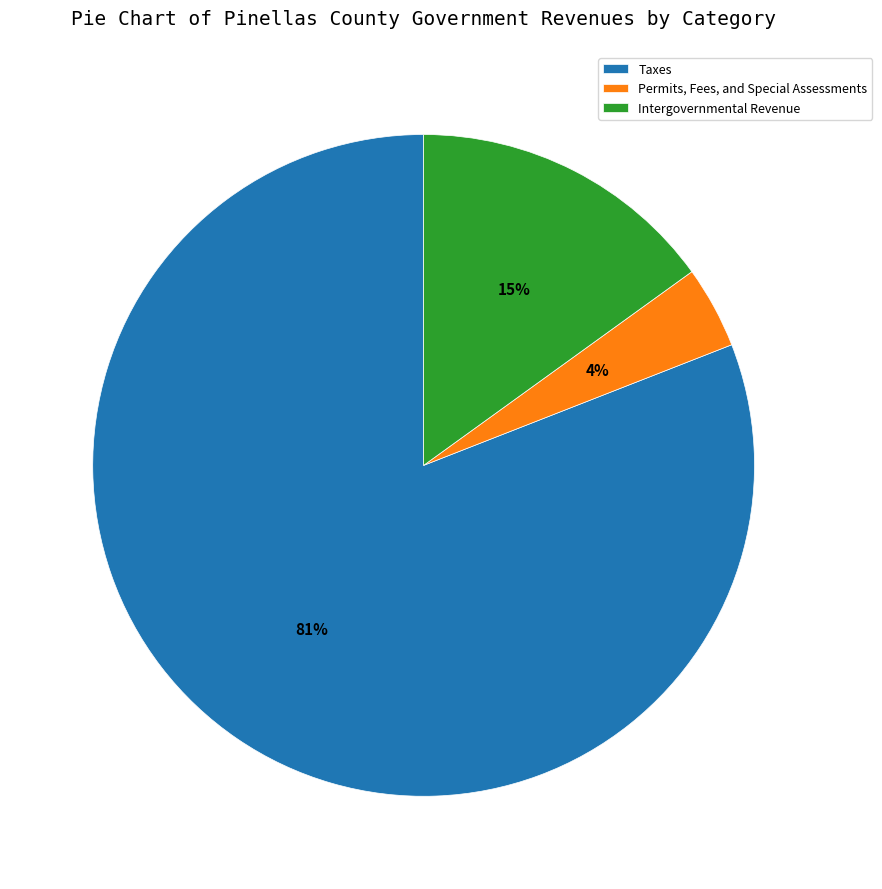

Between Intergovernmental Revenue and Taxes, which is larger?

Taxes